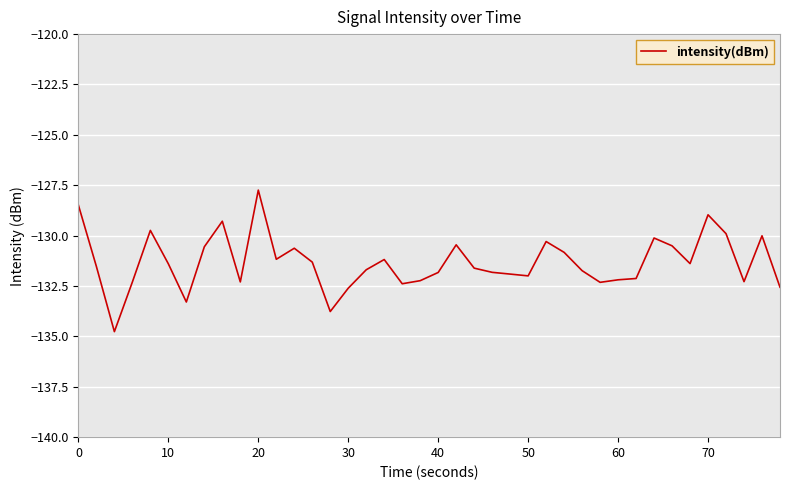

What is the maximum value shown in the chart?

-127.7